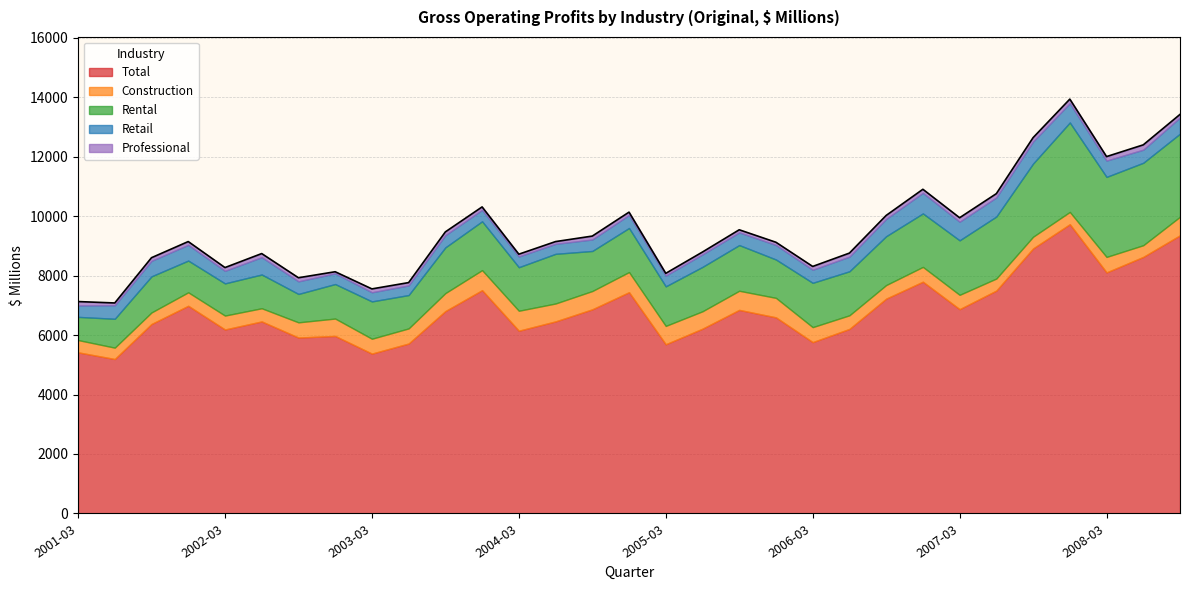

What are all the series names shown in the legend?

Total, Construction, Rental, Retail, Professional